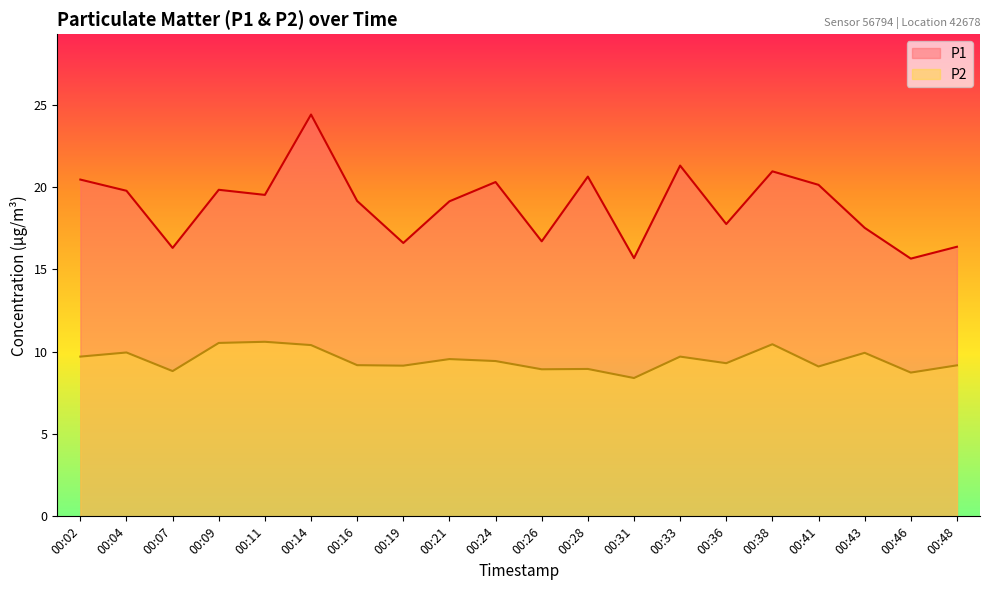

Rank the series at 00:14 from lowest to highest value.

P2, P1